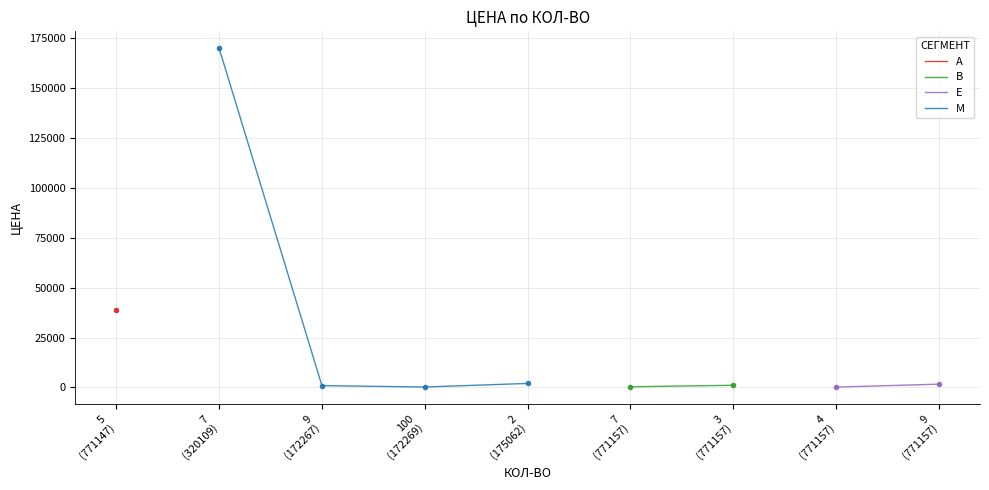

Count the number of values greater than 1081.

5